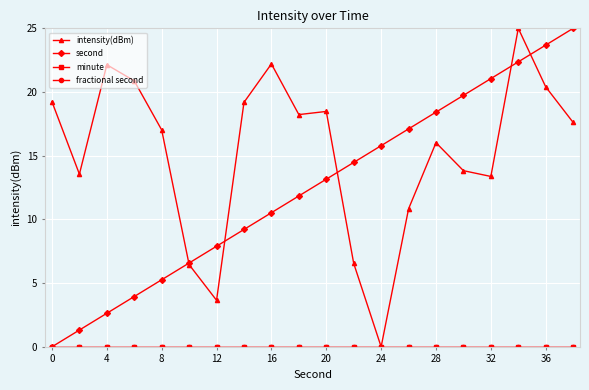

Which series has the largest range (max minus min)?

intensity(dBm)